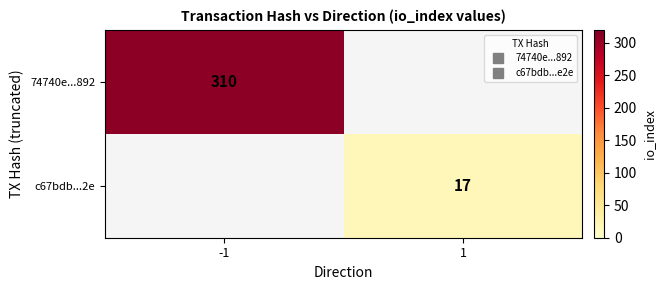

Between 1 and -1, which is larger?

-1